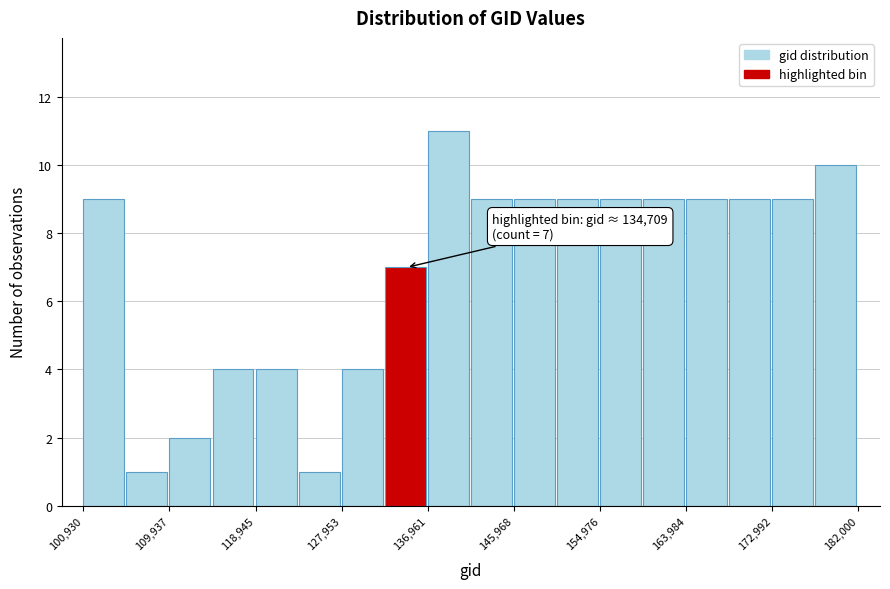

Which range on the x-axis has the tallest bar?

137000 to 141000